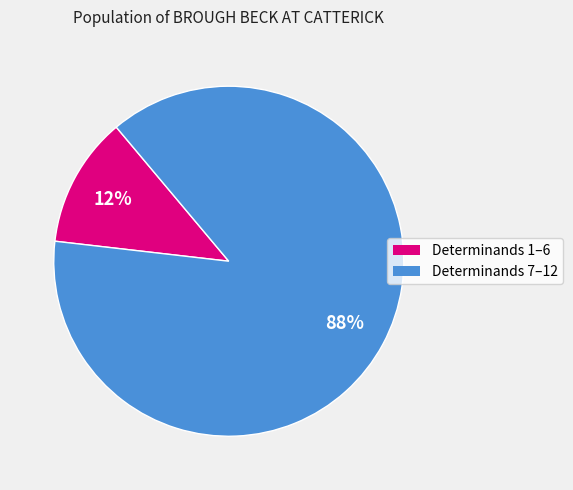

Does any single category account for the majority?

Yes